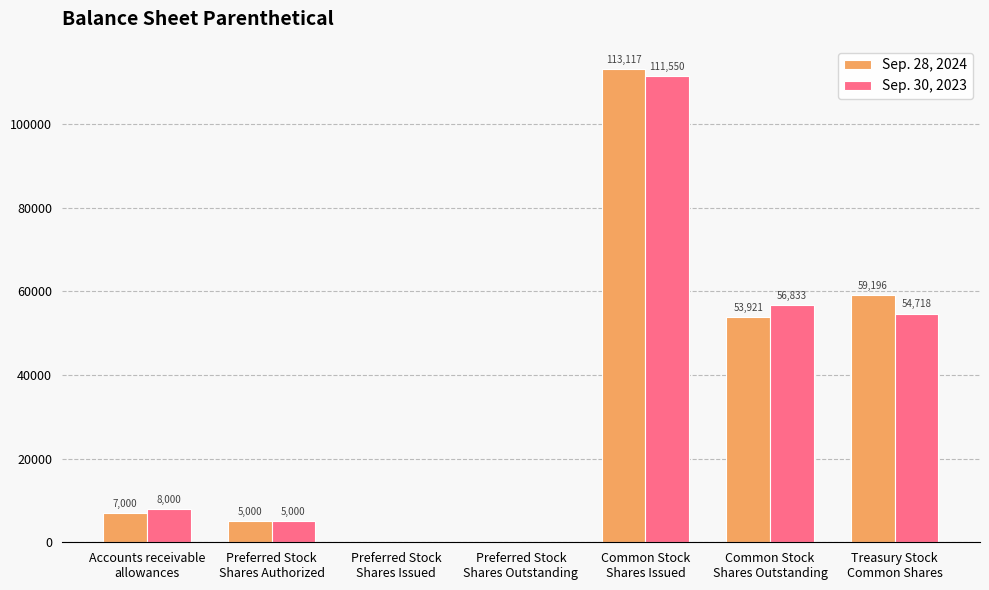

Does the chart contain stacked bars?

No